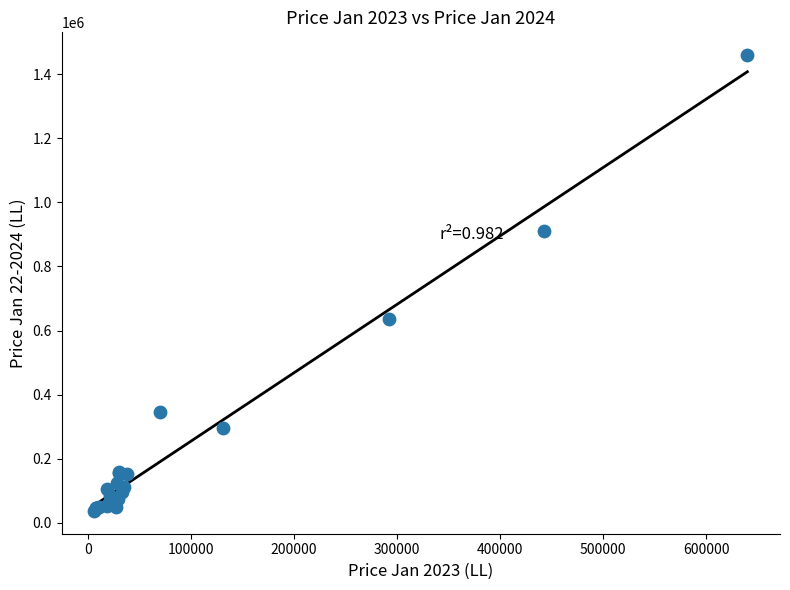

What Y value in the scatter plot is closest to 748365?

635793.6